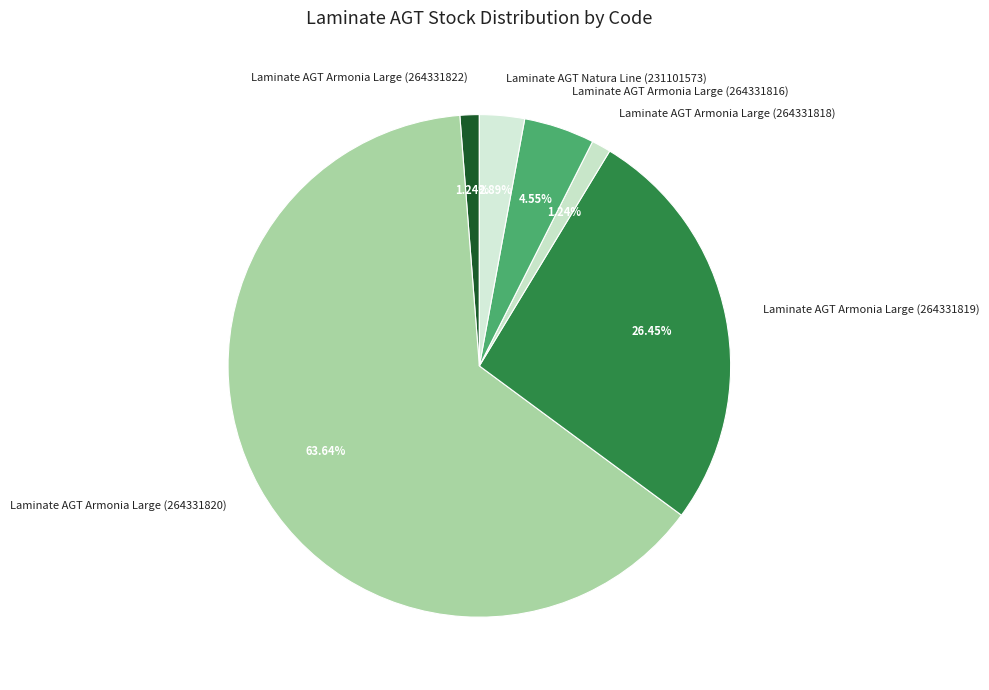

What is the largest slice in the pie chart?

Laminate AGT Armonia Large (264331820)